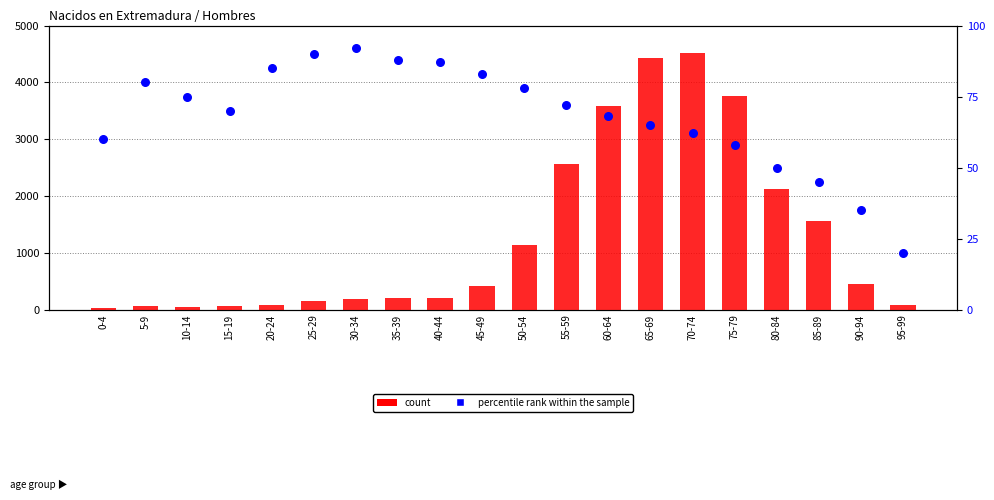

Which series reaches the maximum Y coordinate?

count